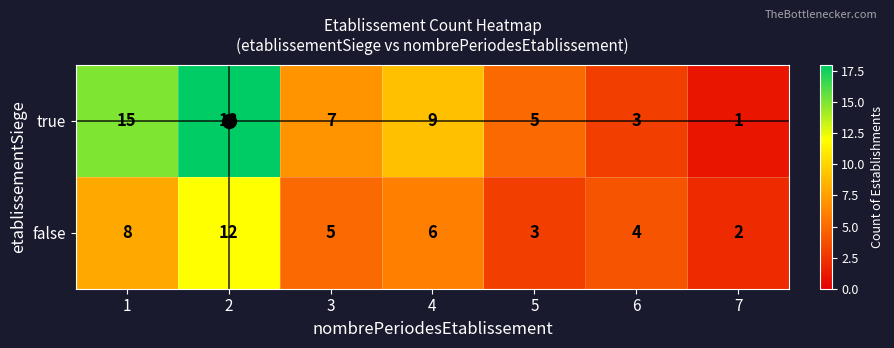

What is the difference between the maximum and second lowest values in the true series?

15